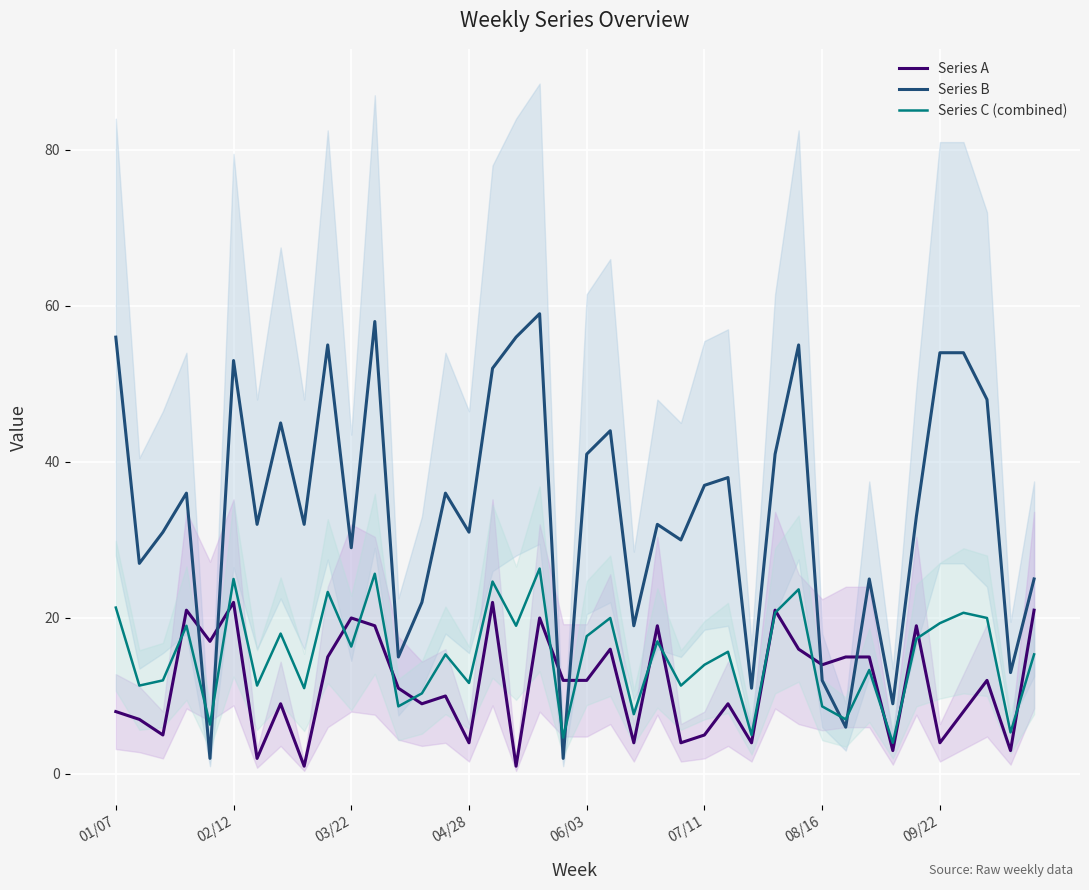

List the series in order of their peak value, highest first.

Series B, Series C (combined), Series A